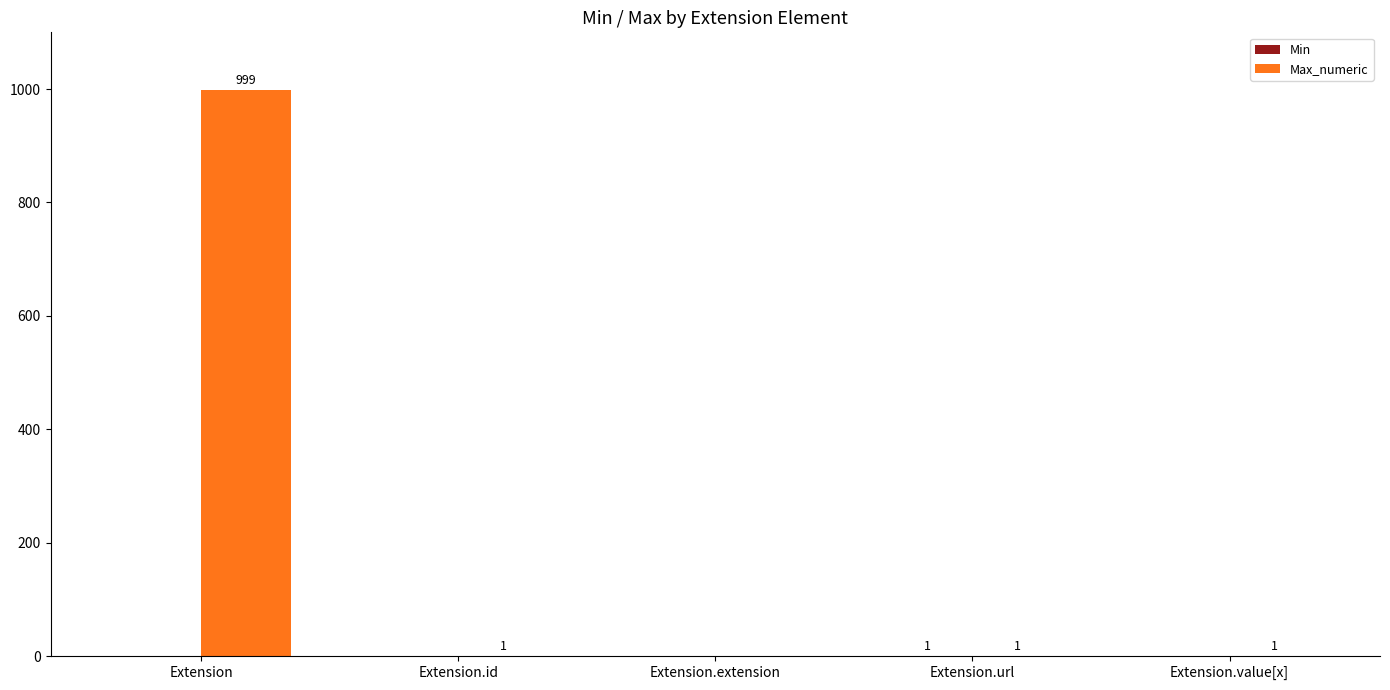

Which series changed the most between Extension.extension and Extension.value[x]?

Max_numeric